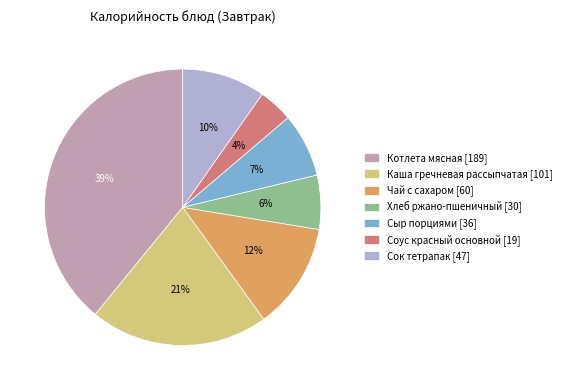

Which slice is the smallest?

Соус красный основной